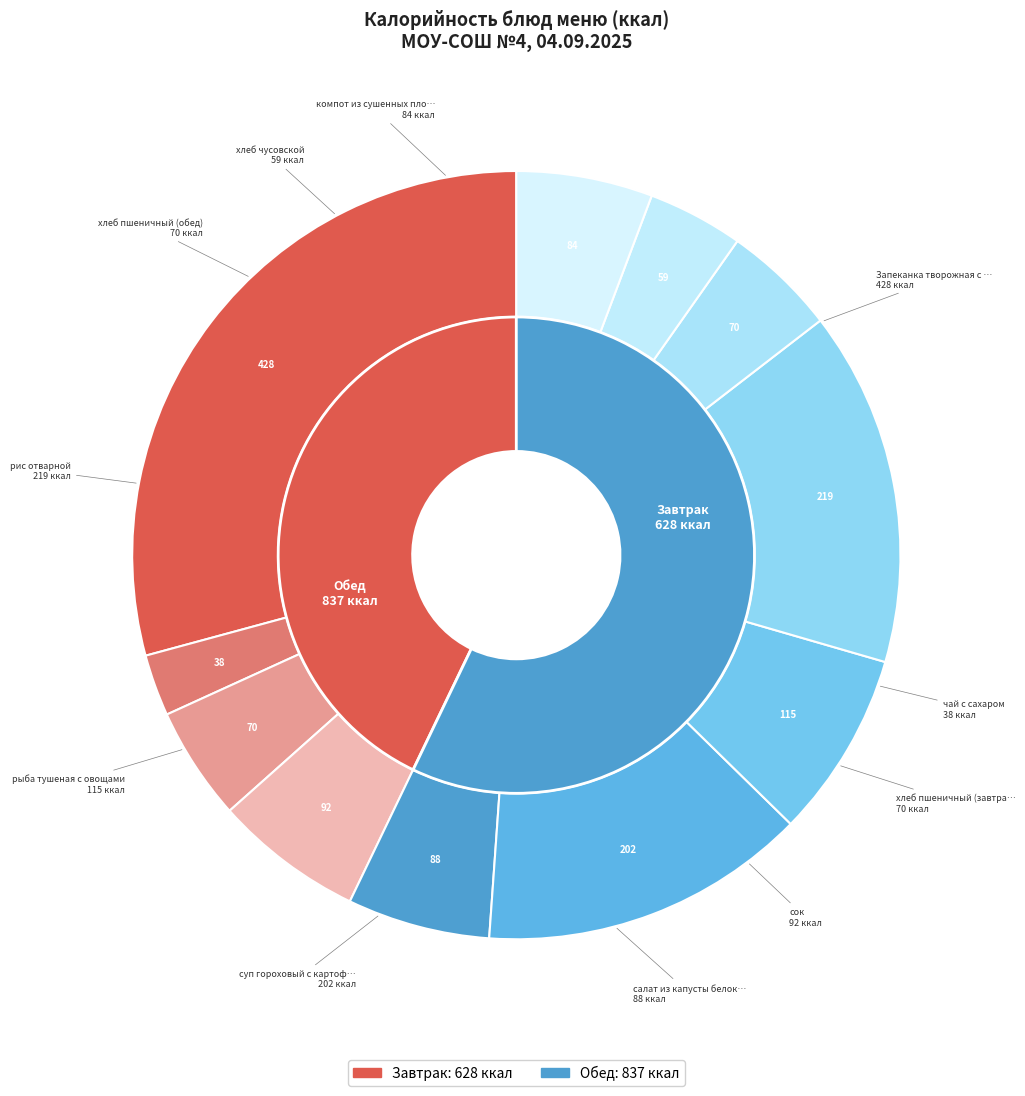

Do хлеб чусовской and хлеб пшеничный (завтрак) together represent more than half of the pie?

No